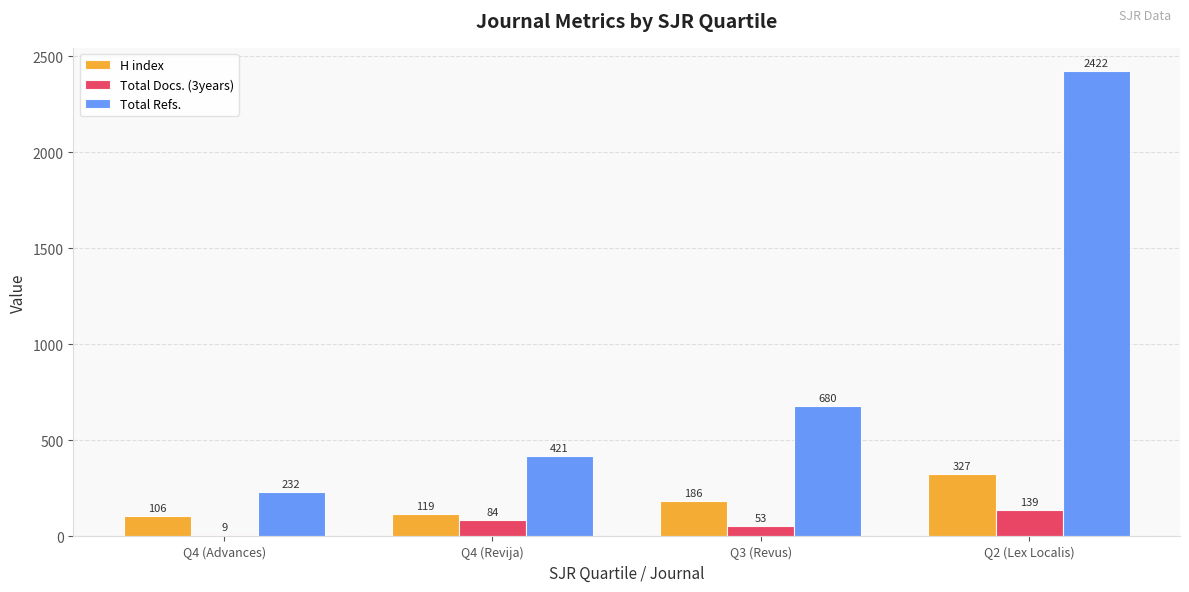

What is the greatest value displayed?

2422